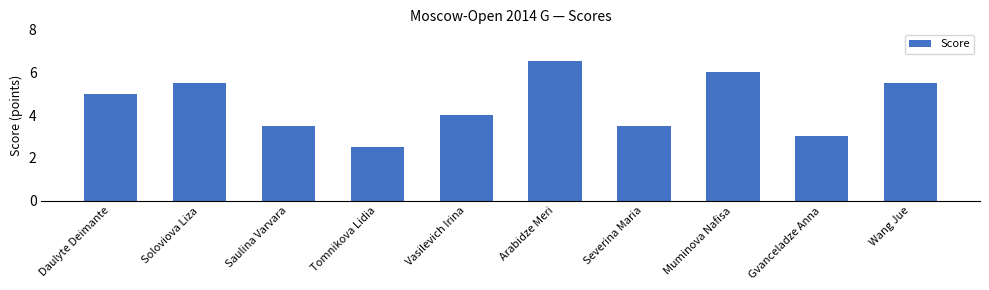

At which category does the chart reach its peak across all series?

Arabidze Meri